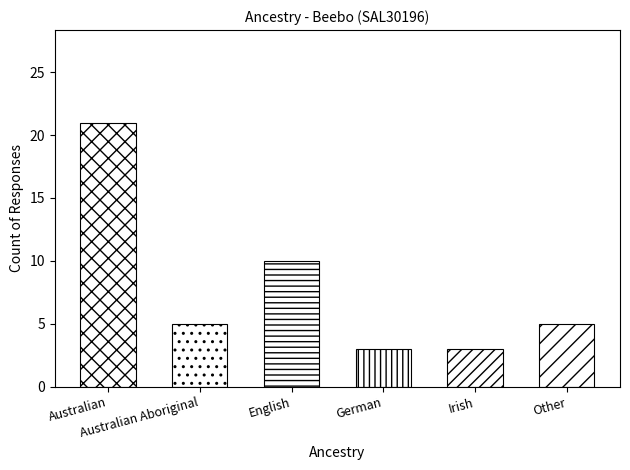

What is the difference between the highest and lowest values at English?

10